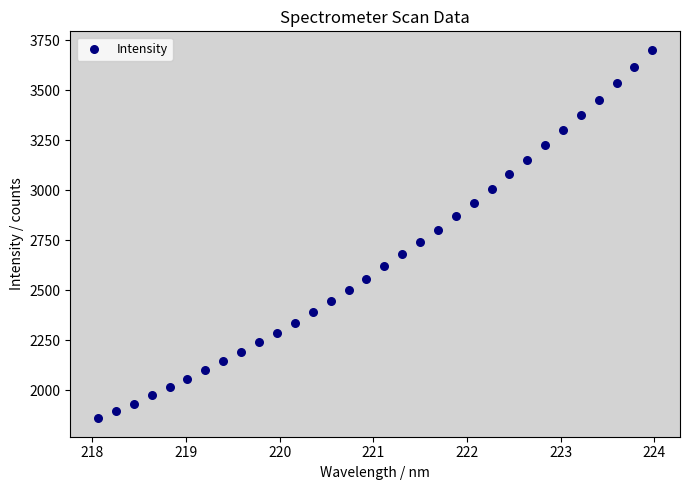

What is the range of Y values (max minus min)?

1843.4